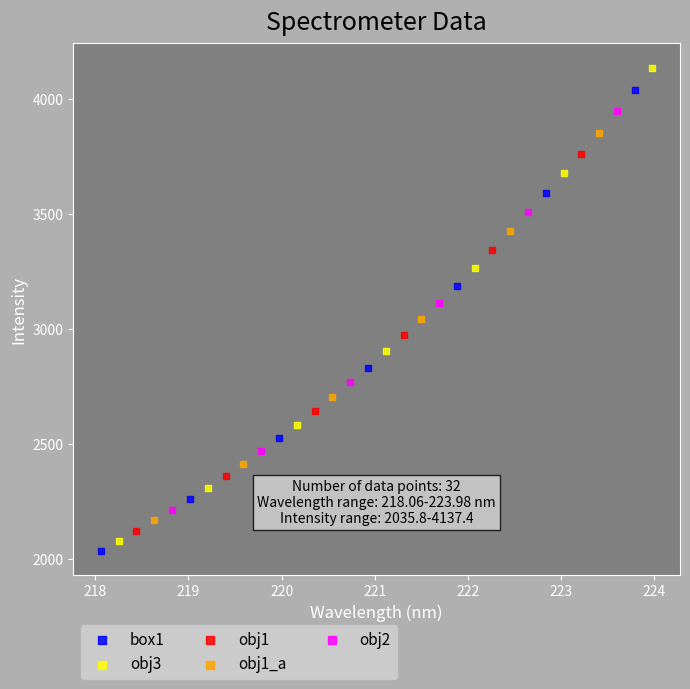

Which series contains the highest Y value?

obj3